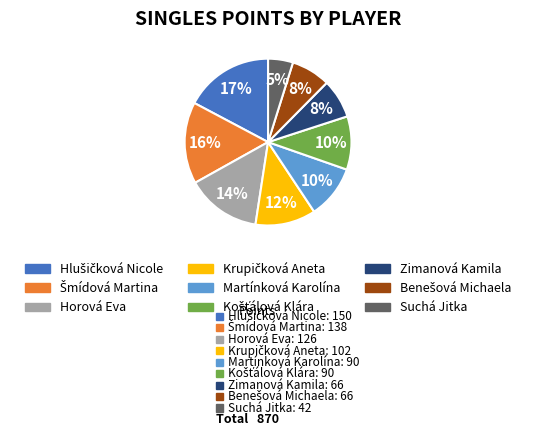

Between Horová Eva and Zimanová Kamila, which is larger?

Horová Eva